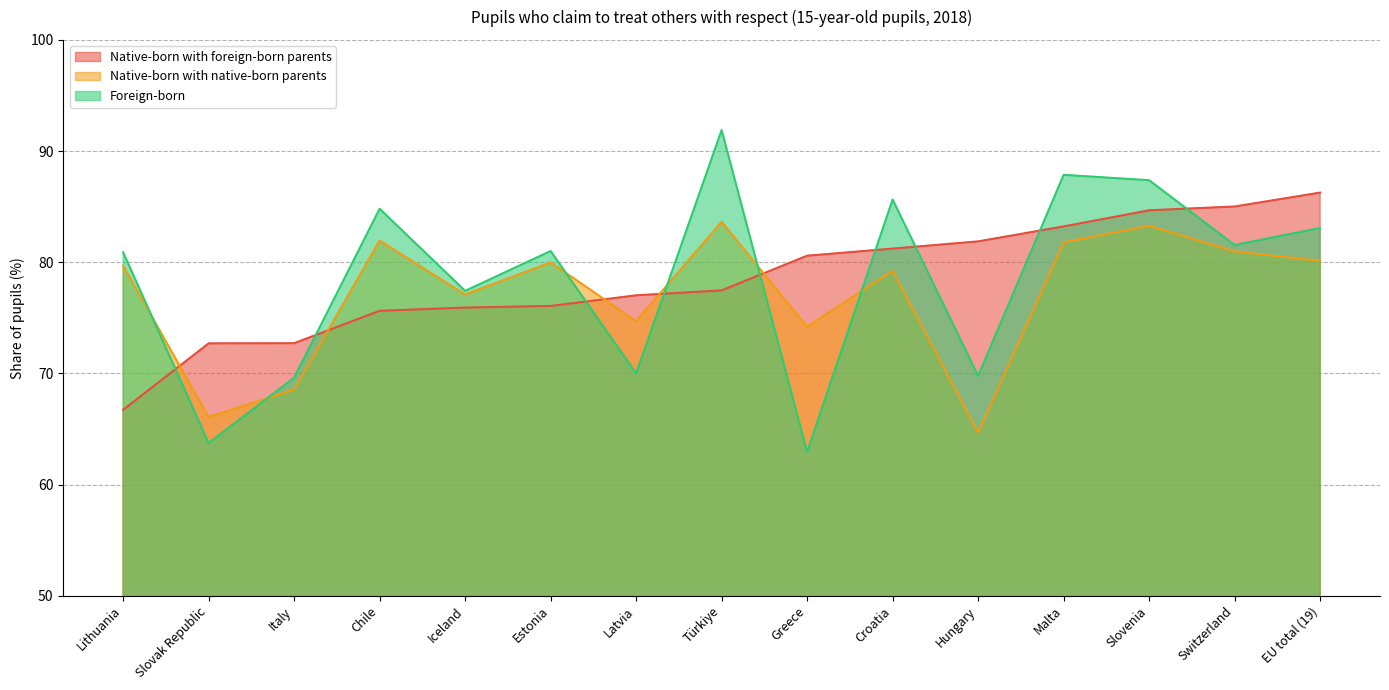

Reading right to left, list all the values displayed in this chart.

Native-born with foreign-born parents: EU total (19)=86.3	Switzerland=85.0	Slovenia=84.7	Malta=83.2	Hungary=81.9	Croatia=81.2	Greece=80.6	Türkiye=77.5	Latvia=77.0	Estonia=76.1	Iceland=75.9	Chile=75.6	Italy=72.7	Slovak Republic=72.7	Lithuania=66.7
Native-born with native-born parents: EU total (19)=80.1	Switzerland=81.0	Slovenia=83.3	Malta=81.8	Hungary=64.7	Croatia=79.2	Greece=74.2	Türkiye=83.6	Latvia=74.7	Estonia=80.0	Iceland=77.1	Chile=81.9	Italy=68.5	Slovak Republic=66.1	Lithuania=79.7
Foreign-born: EU total (19)=83.1	Switzerland=81.5	Slovenia=87.4	Malta=87.9	Hungary=69.8	Croatia=85.6	Greece=62.9	Türkiye=91.9	Latvia=70.0	Estonia=81.0	Iceland=77.4	Chile=84.8	Italy=69.6	Slovak Republic=63.7	Lithuania=80.9